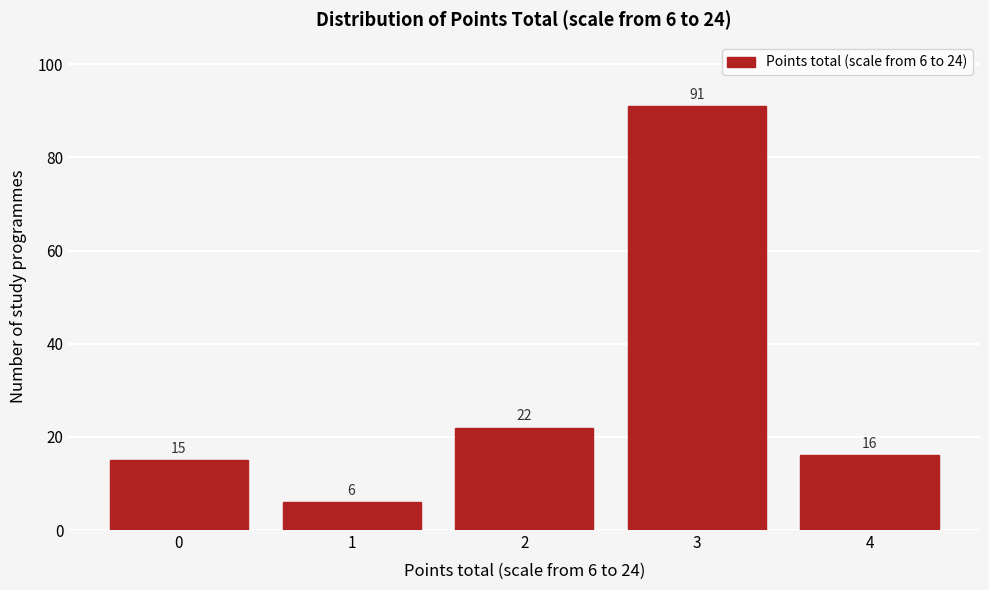

Reading left to right, list all the values displayed in this chart.

0=15	1=6	2=22	3=91	4=16